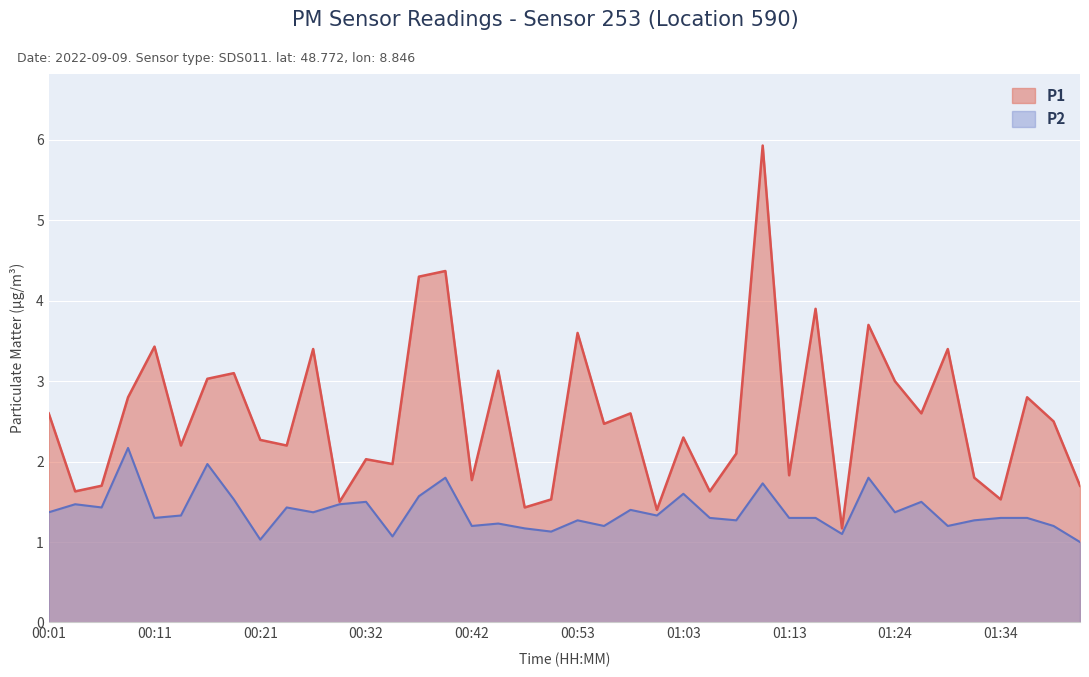

What is the value of the P1 point at the 9th from the left?

2.3